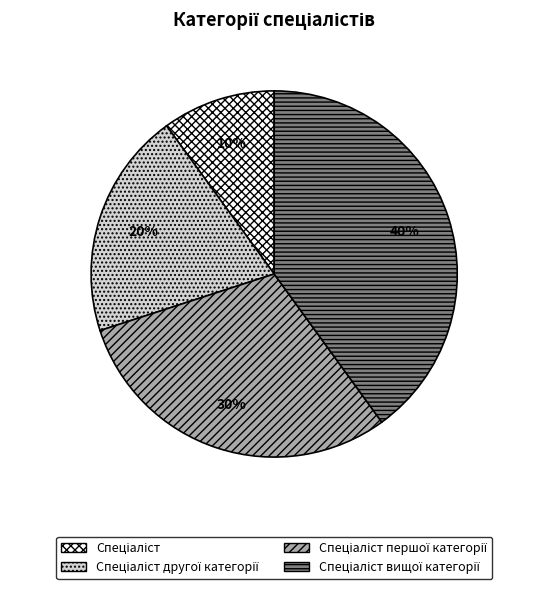

Is there a majority slice in this chart?

No